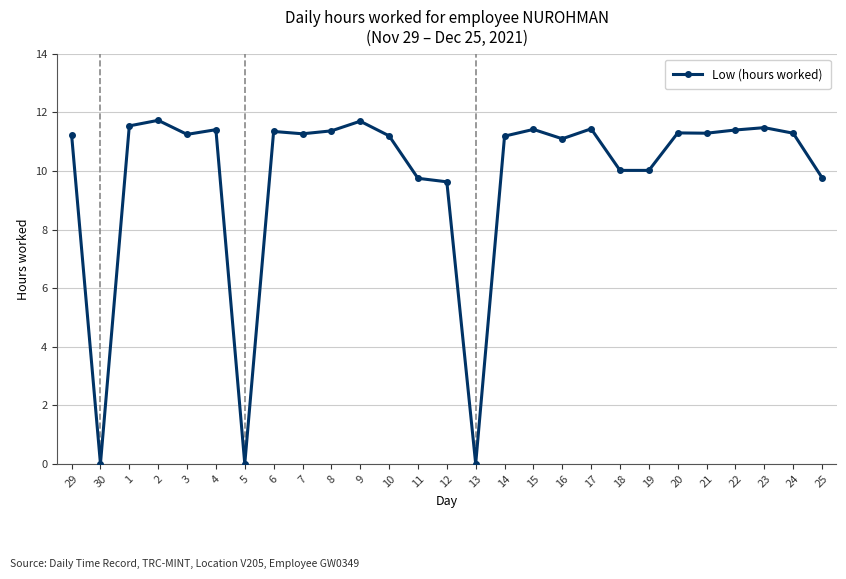

At which category does the data reach its first local valley?

30